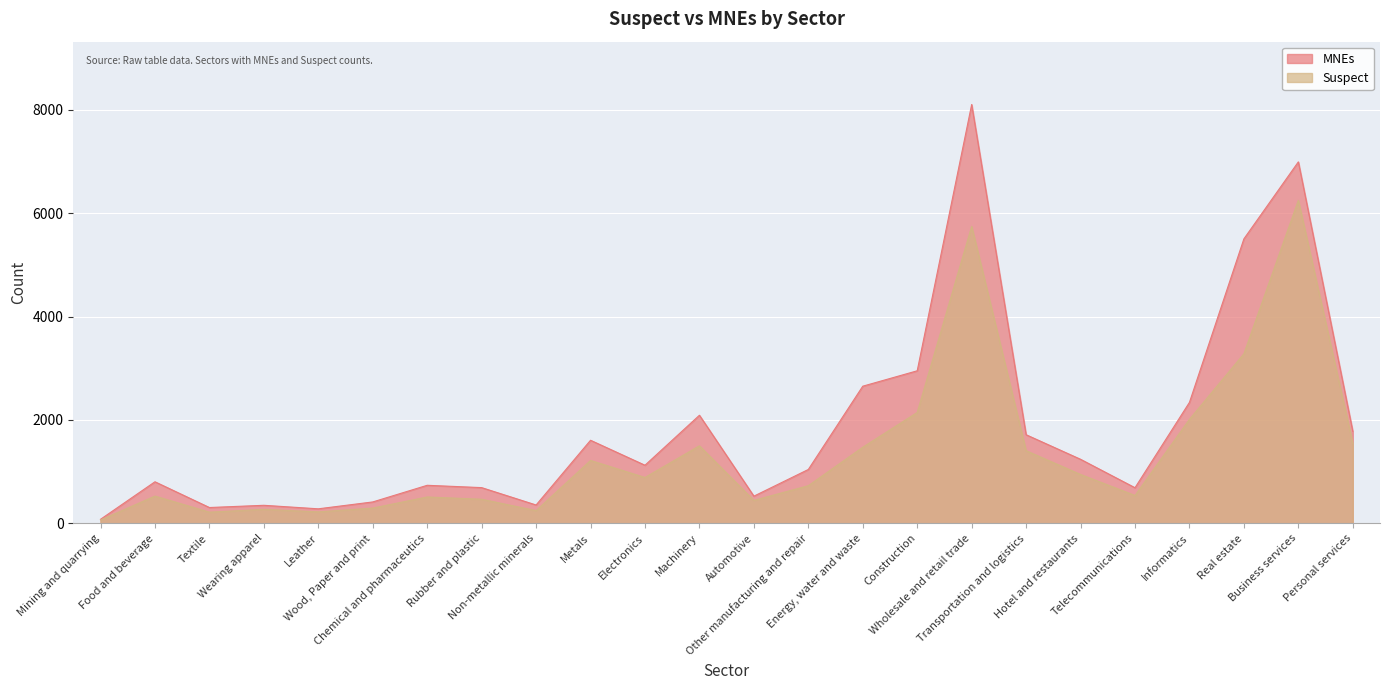

In Suspect, how many points are higher than both neighbors (excluding endpoints)?

7